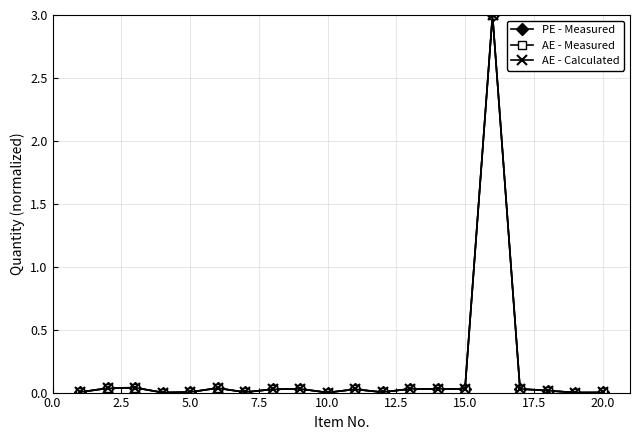

True or false: AE - Calculated has more than 0 interior local peaks.

True